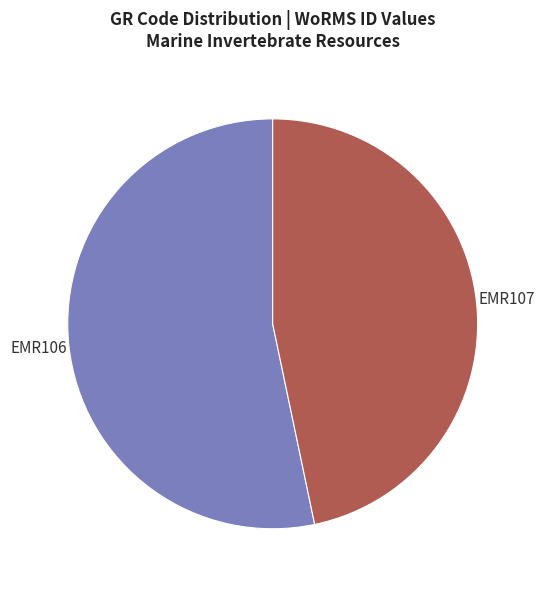

Is there any slice that represents more than half of the pie?

Yes